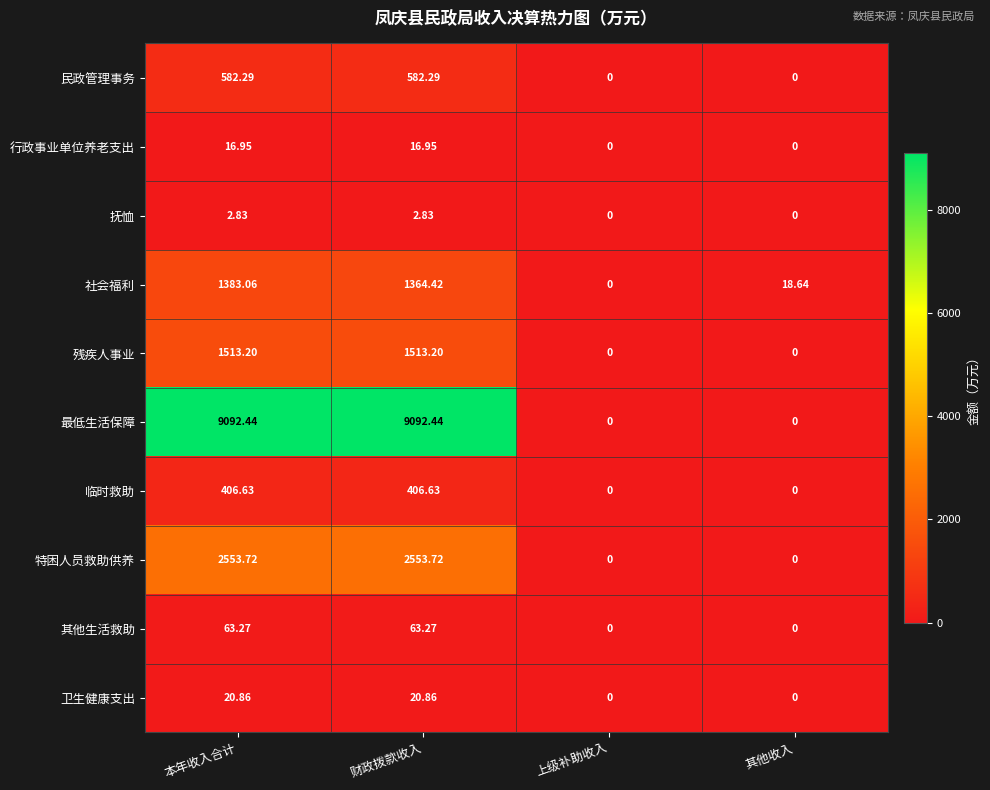

At which category is the sum across all series the highest?

本年收入合计